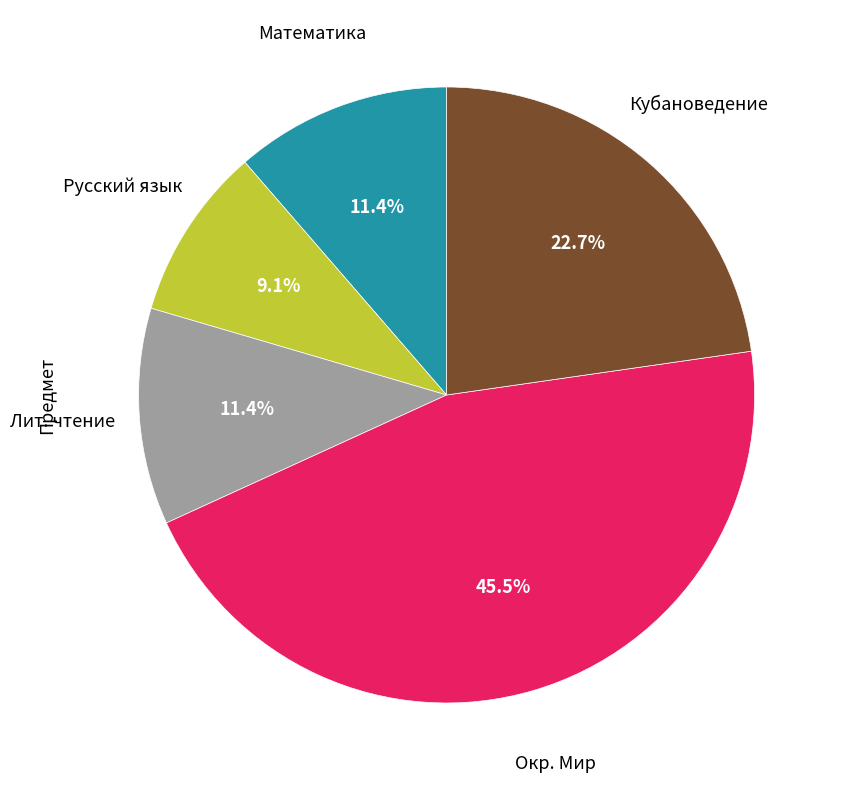

Does any single category account for the majority?

No